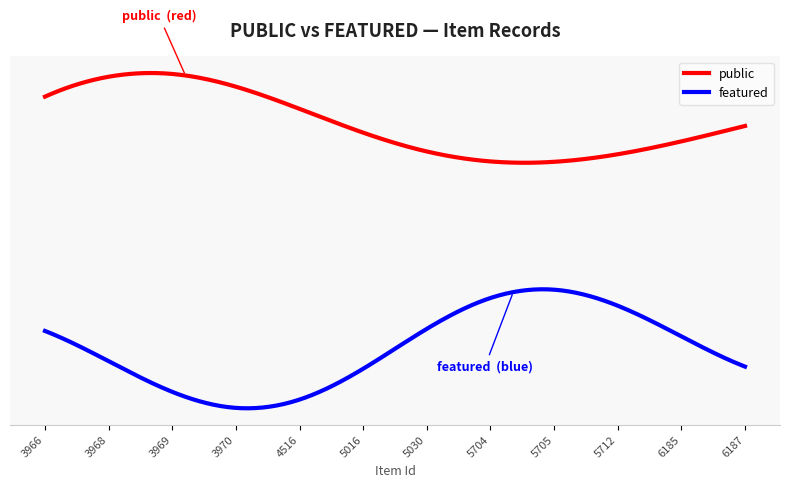

What is the value of the public point at the 12th from the left?

1